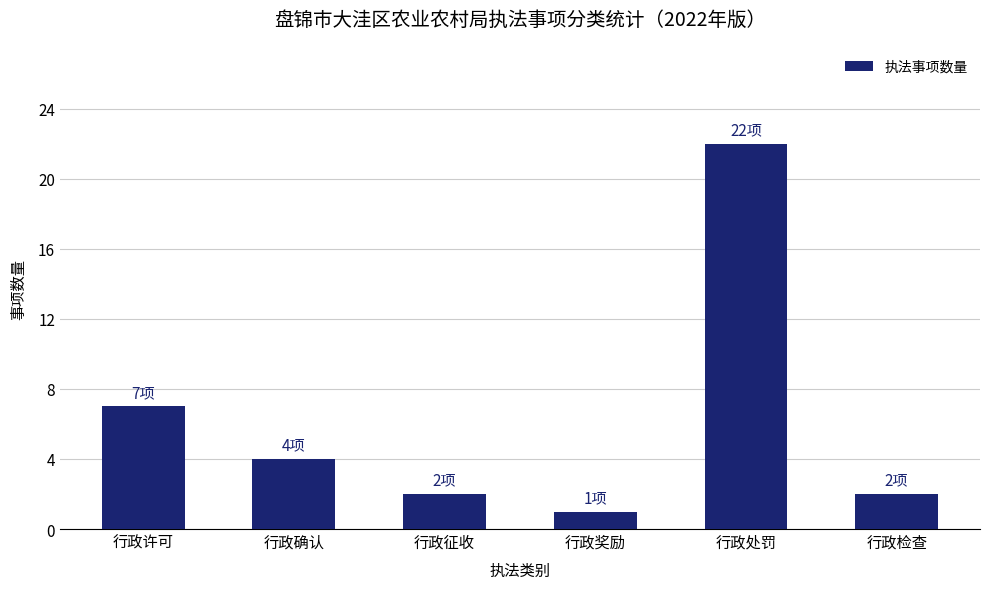

What is the difference between the values at 行政处罚 and 行政许可?

15